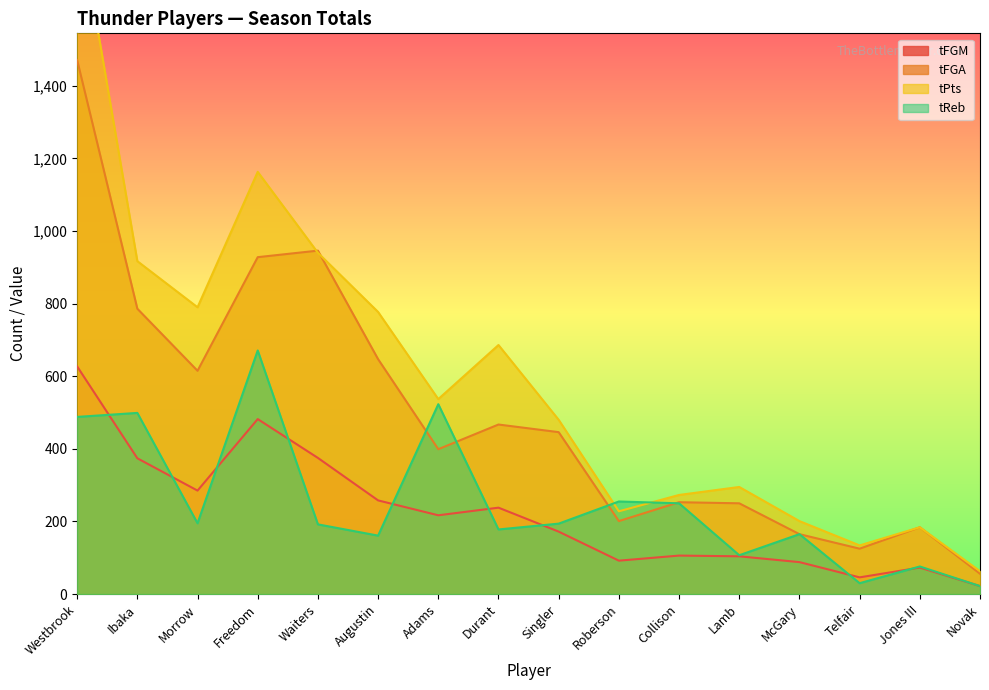

Reading left to right, list all the values displayed in this chart.

tFGM: 627	374	285	482	375	258	217	238	172	92	106	104	88	46	73	22
tFGA: 1471	786	615	928	946	647	399	467	446	201	253	250	165	125	184	56
tPts: 1886	917	790	1163	940	777	537	686	480	228	273	295	201	134	184	63
tReb: 488	499	195	671	192	161	523	178	194	255	250	107	165	30	76	22